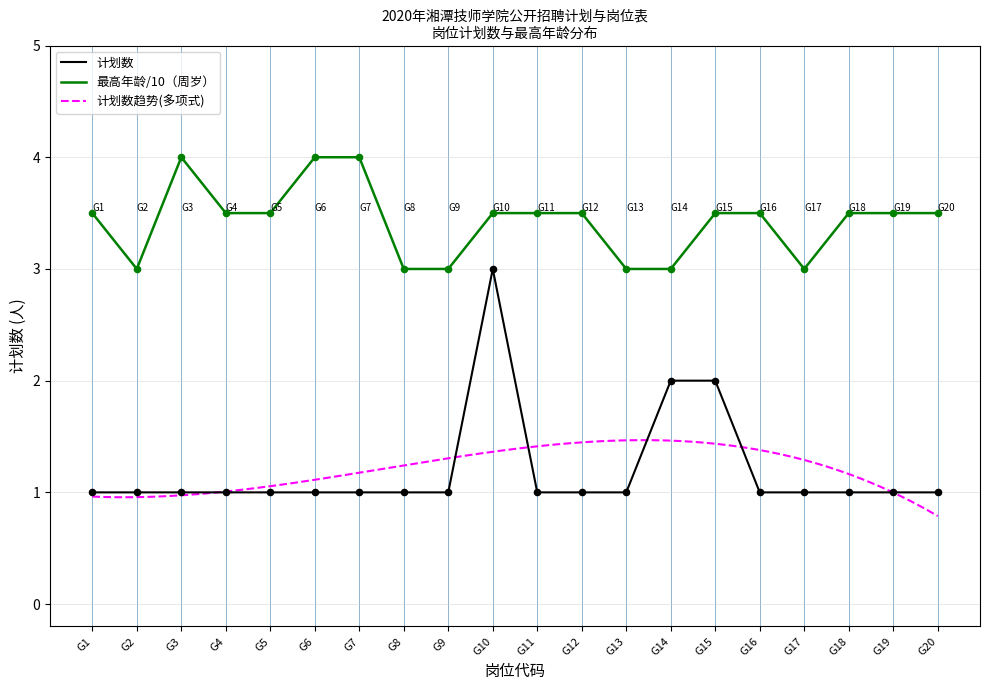

Which series has the largest total across all categories?

最高年龄（周岁）